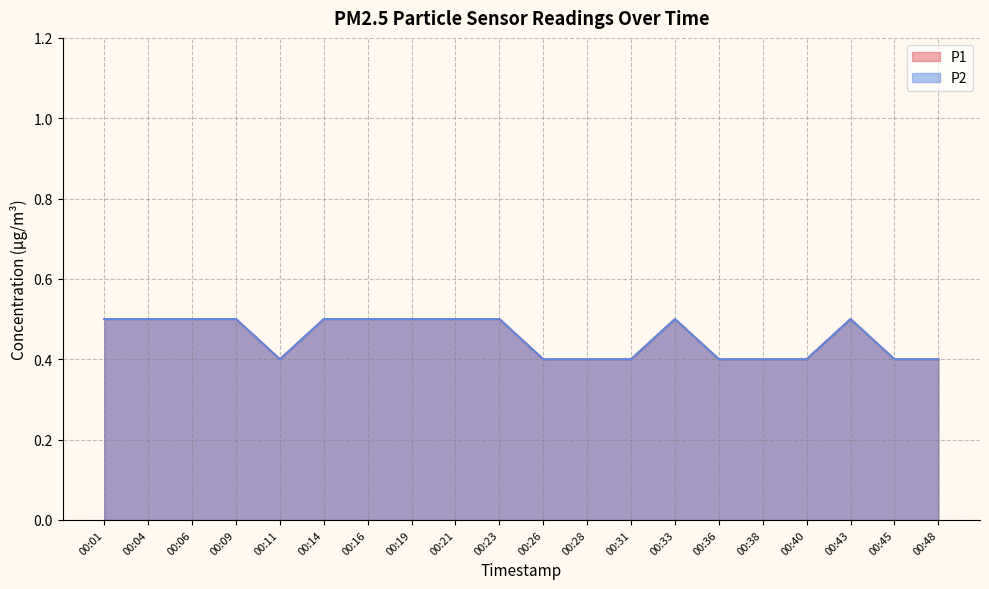

True or false: P1 has more than 0 points higher than both neighbors.

True